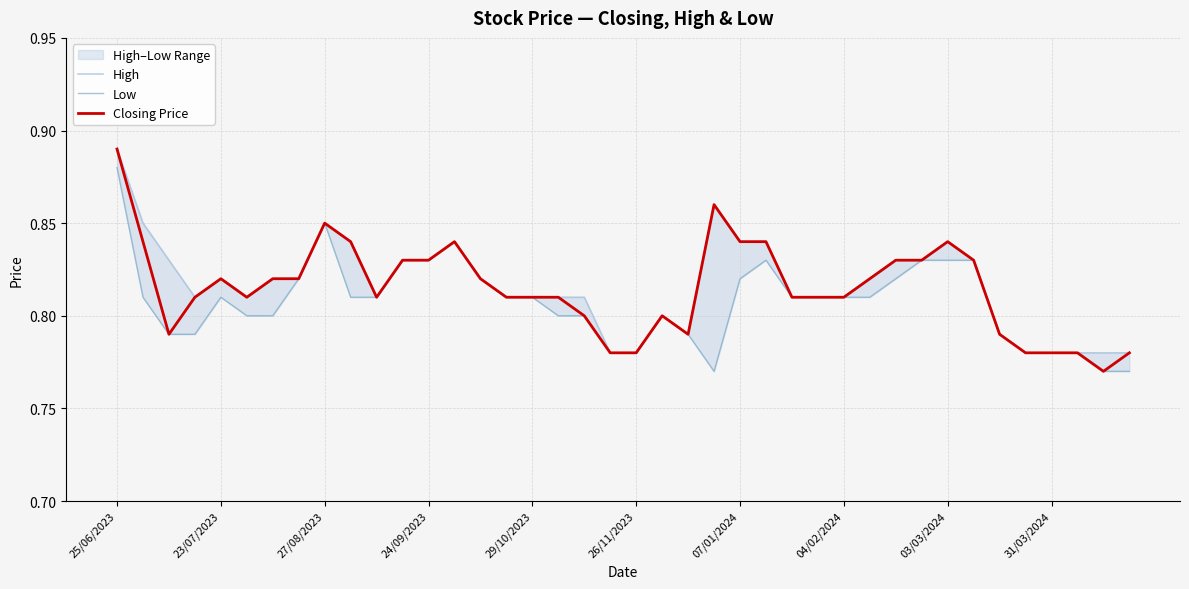

Reading right to left, extract all data points from this chart.

High: 0.8	0.8	0.8	0.8	0.8	0.8	0.8	0.8	0.8	0.8	0.8	0.8	0.8	0.8	0.8	0.8	0.9	0.8	0.8	0.8	0.8	0.8	0.8	0.8	0.8	0.8	0.8	0.8	0.8	0.8	0.8	0.8	0.8	0.8	0.8	0.8	0.8	0.8	0.8	0.9
Low: 0.8	0.8	0.8	0.8	0.8	0.8	0.8	0.8	0.8	0.8	0.8	0.8	0.8	0.8	0.8	0.8	0.8	0.8	0.8	0.8	0.8	0.8	0.8	0.8	0.8	0.8	0.8	0.8	0.8	0.8	0.8	0.8	0.8	0.8	0.8	0.8	0.8	0.8	0.8	0.9
Closing Price: 0.8	0.8	0.8	0.8	0.8	0.8	0.8	0.8	0.8	0.8	0.8	0.8	0.8	0.8	0.8	0.8	0.9	0.8	0.8	0.8	0.8	0.8	0.8	0.8	0.8	0.8	0.8	0.8	0.8	0.8	0.8	0.8	0.8	0.8	0.8	0.8	0.8	0.8	0.8	0.9